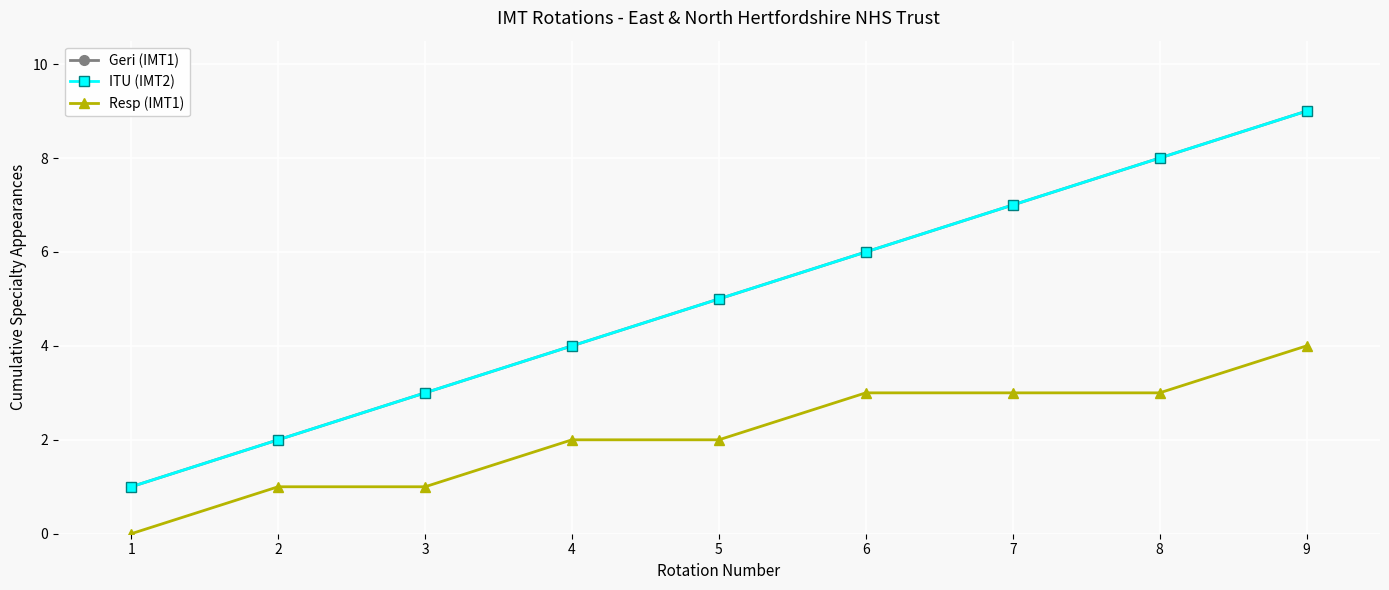

What is the difference between the maximum and minimum values in the Resp (IMT1) series?

4